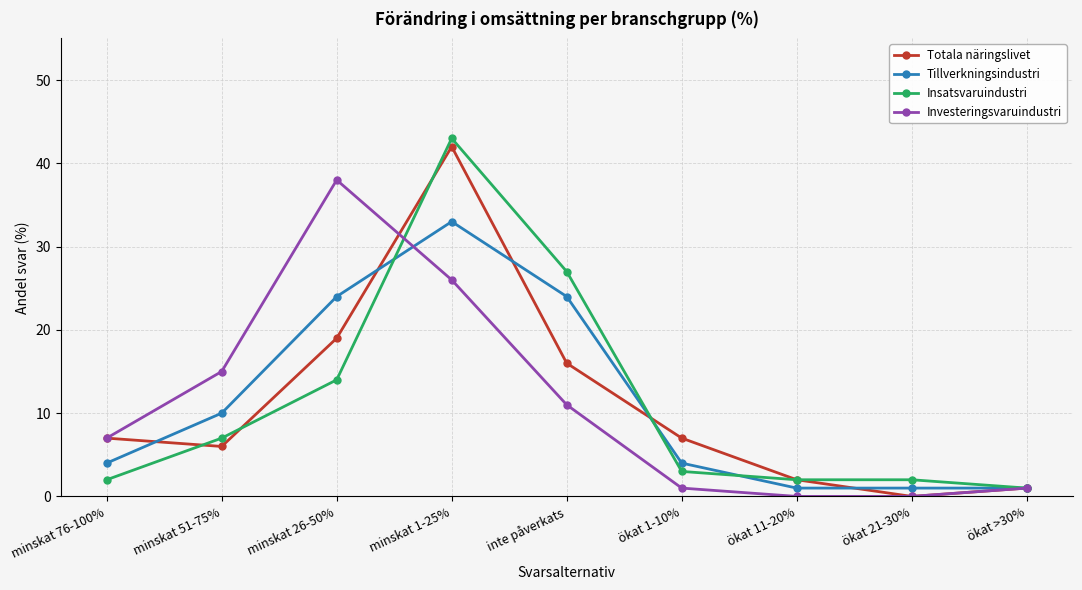

What are all the series names shown in the legend?

Totala näringslivet, Tillverkningsindustri, Insatsvaruindustri, Investeringsvaruindustri